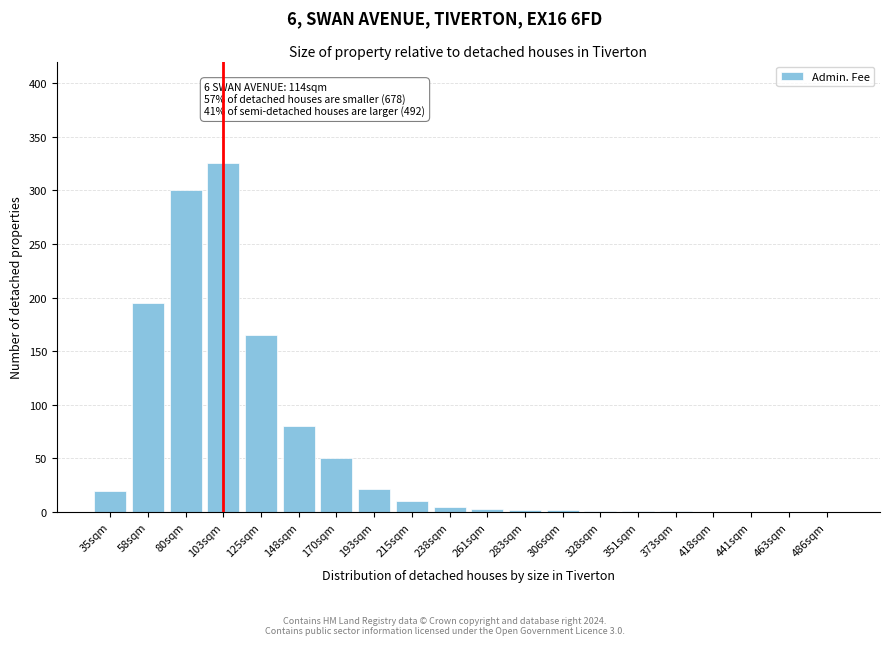

What is the maximum value shown in the chart?

325